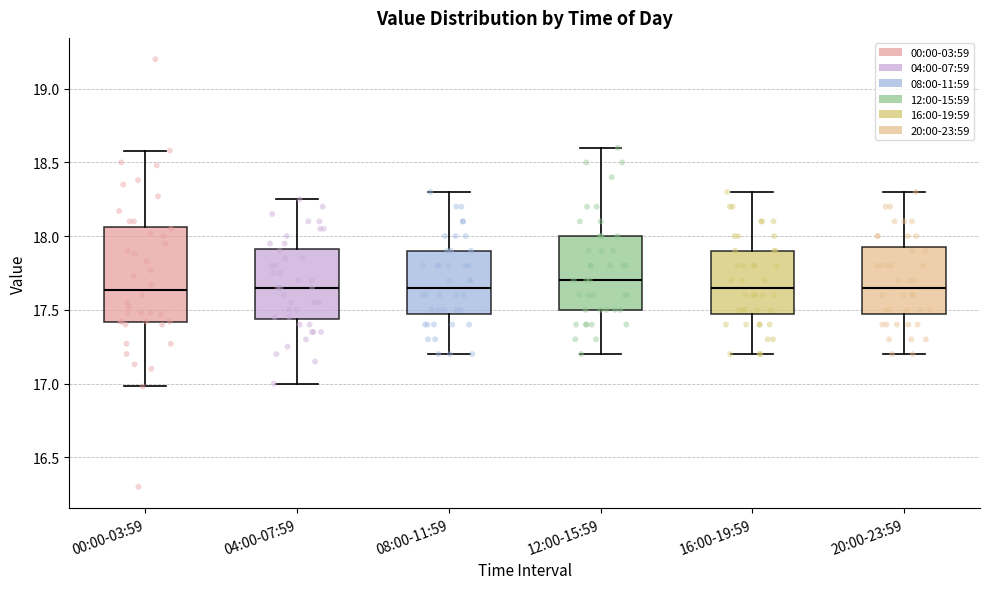

Reading left to right, transcribe this box plot: for each box, give where its median line is, the range the box spans, and where its two whiskers end, as read against the y-axis. The values are not printed on the chart, so give them approximately, as read against the axis.

00:00-03:59: median 17.65, box 17.40 to 18.05, whiskers 17.00 to 18.60
04:00-07:59: median 17.65, box 17.45 to 17.90, whiskers 17.00 to 18.25
08:00-11:59: median 17.65, box 17.50 to 17.90, whiskers 17.20 to 18.30
12:00-15:59: median 17.70, box 17.50 to 18.00, whiskers 17.20 to 18.60
16:00-19:59: median 17.65, box 17.50 to 17.90, whiskers 17.20 to 18.30
20:00-23:59: median 17.65, box 17.50 to 17.95, whiskers 17.20 to 18.30